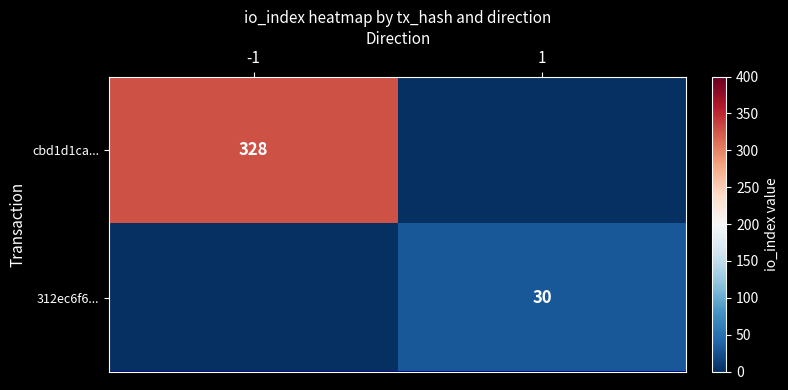

What is the greatest value displayed?

328